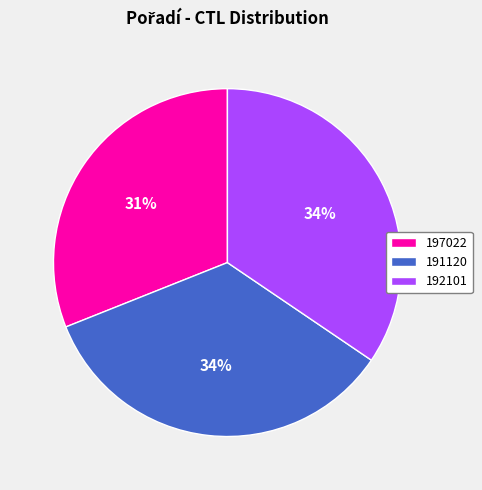

To the nearest percent, what portion does 197022 represent?

31%